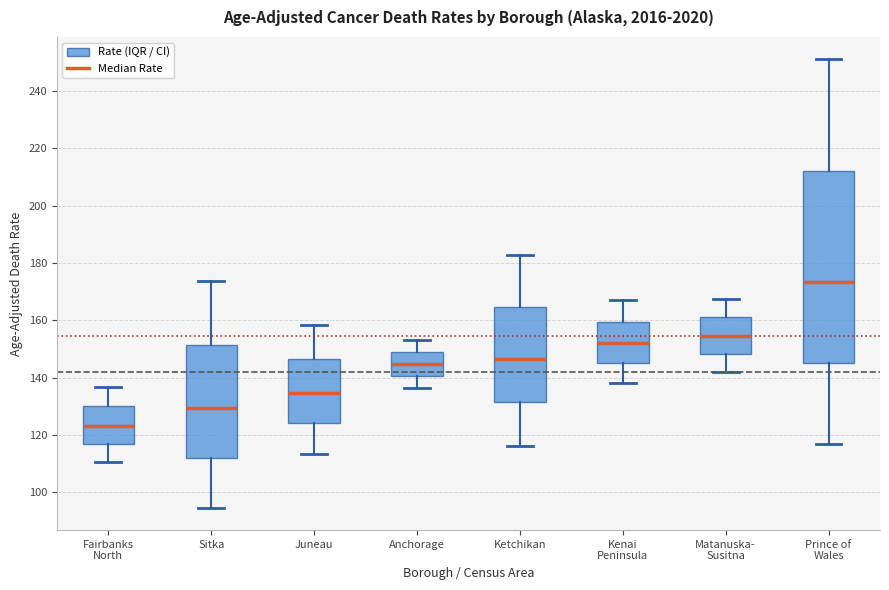

Reading left to right, transcribe this box plot: for each box, give where its median line is, the range the box spans, and where its two whiskers end, as read against the y-axis. The values are not printed on the chart, so give them approximately, as read against the axis.

Fairbanks North: median 124, box 116 to 130, whiskers 110 to 136
Sitka: median 130, box 112 to 152, whiskers 94 to 174
Juneau: median 134, box 124 to 146, whiskers 114 to 158
Anchorage: median 144, box 140 to 148, whiskers 136 to 154
Ketchikan: median 146, box 132 to 164, whiskers 116 to 182
Kenai Peninsula: median 152, box 146 to 160, whiskers 138 to 168
Matanuska- Susitna: median 154, box 148 to 162, whiskers 142 to 168
Prince of Wales: median 174, box 146 to 212, whiskers 116 to 252